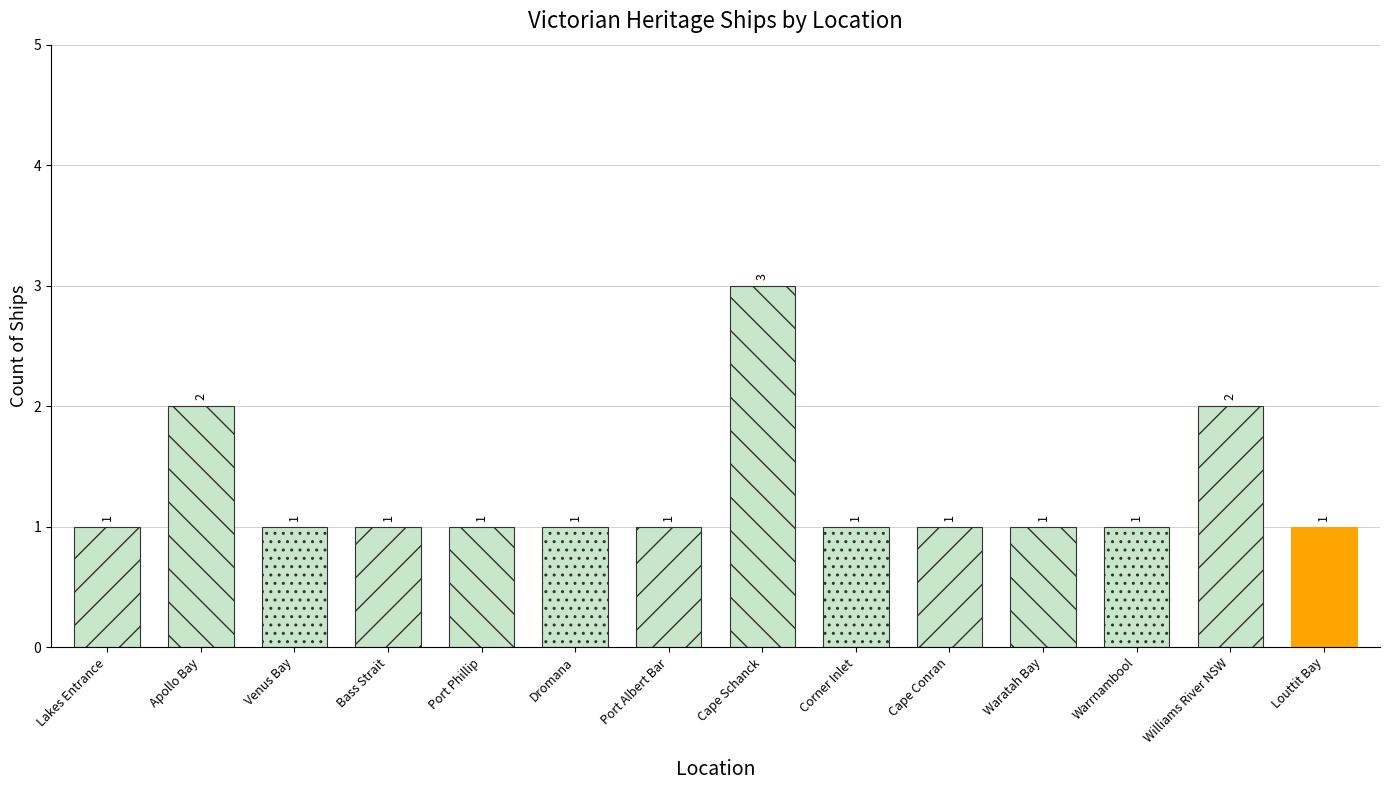

Rank the categories by value from lowest to highest.

Lakes Entrance, Venus Bay, Bass Strait, Port Phillip, Dromana, Port Albert Bar, Corner Inlet, Cape Conran, Waratah Bay, Warrnambool, Louttit Bay, Apollo Bay, Williams River NSW, Cape Schanck